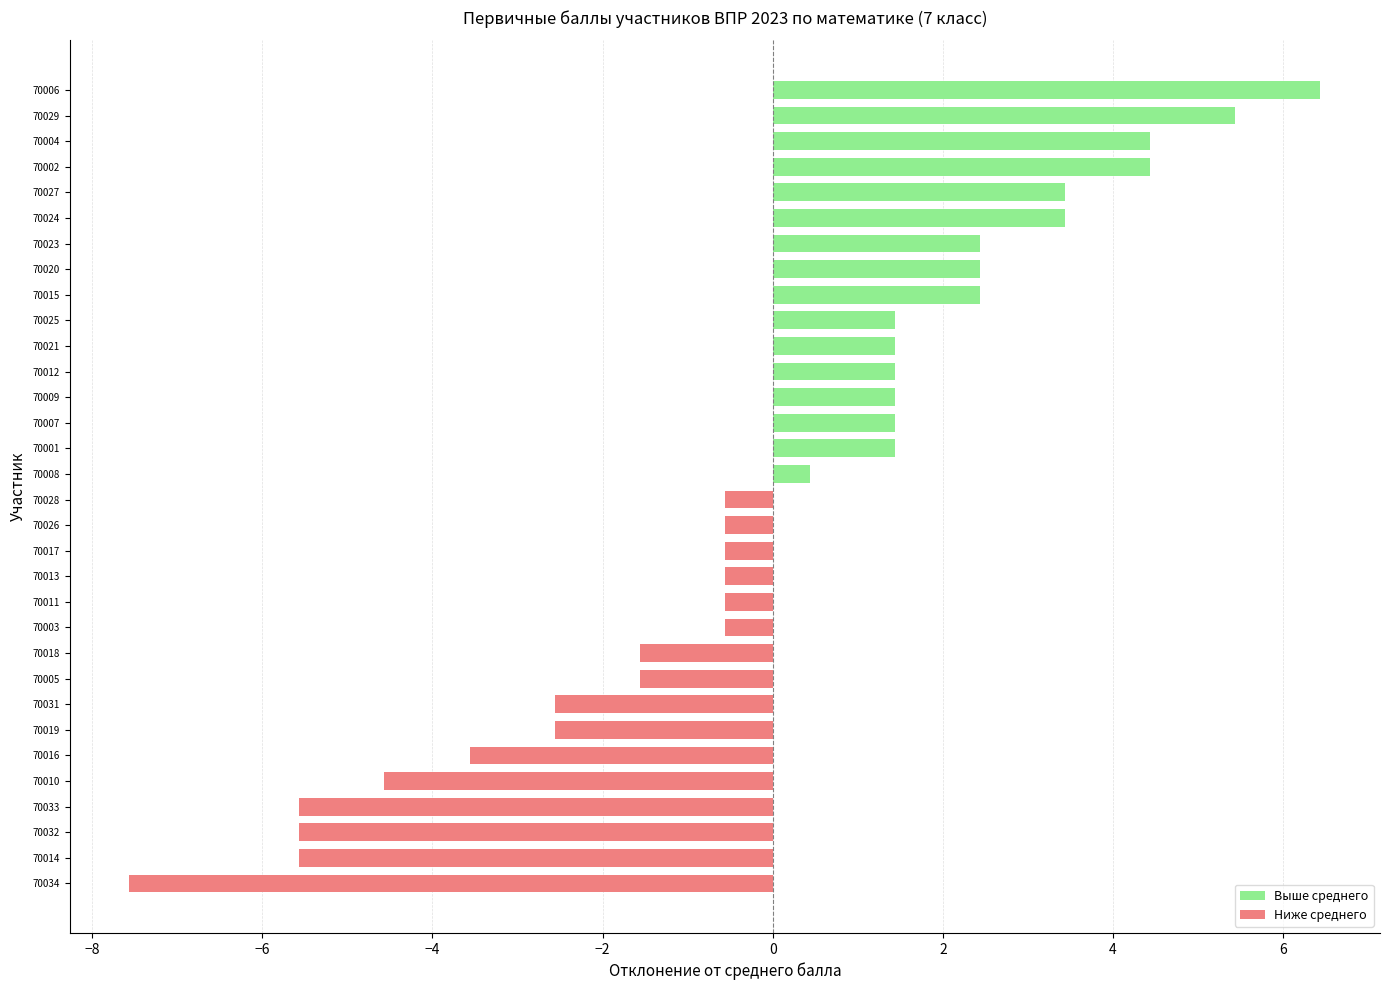

Rank the series at 70008 from lowest to highest value.

Ниже среднего, Выше среднего